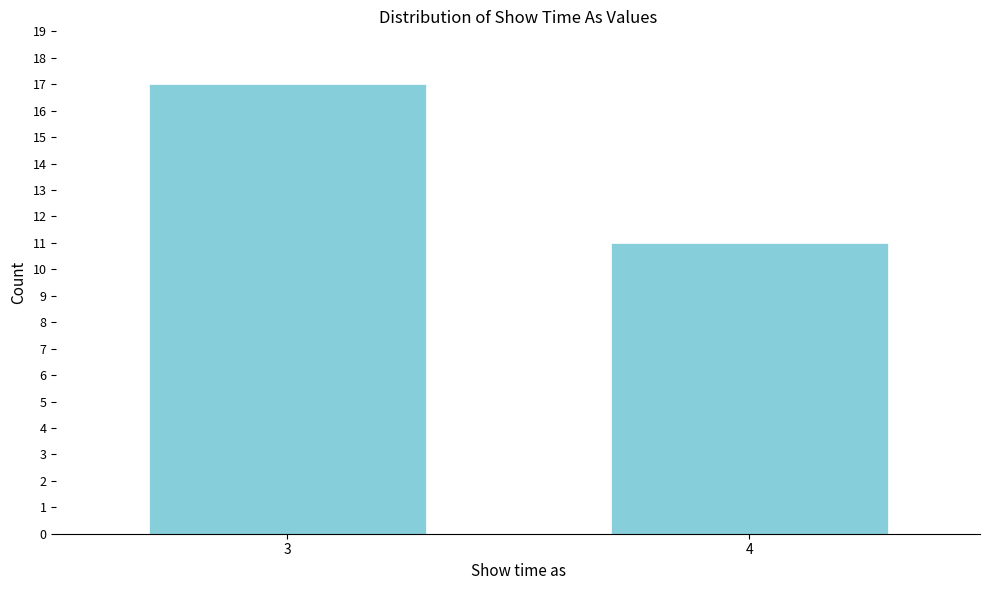

Reading left to right, transcribe all the data shown in this chart.

17	11